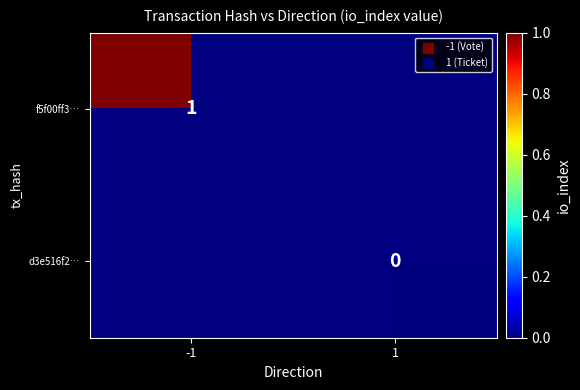

The f5f00ff3… series shows 1 at -1. True or false?

True